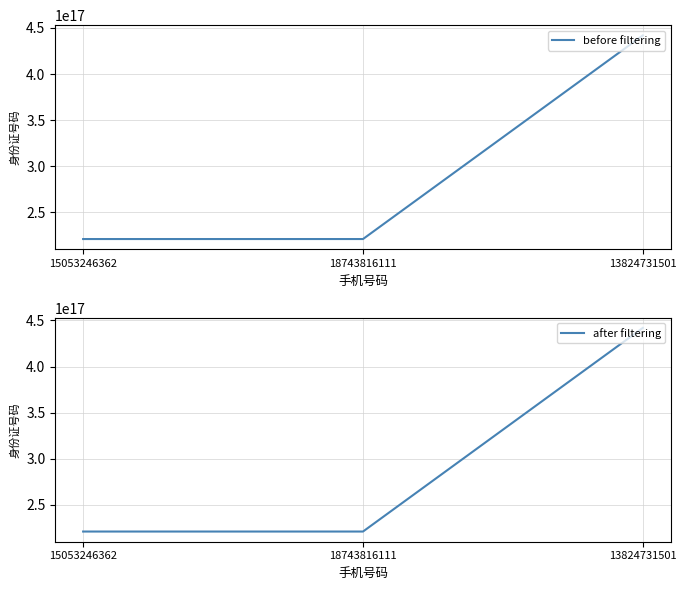

Reading left to right, transcribe all the data shown in this chart.

before filtering: 15053246362=220724199601201472	18743816111=220724198701201504	13824731501=442000198807068160
after filtering: 15053246362=220724199601201472	18743816111=220724198701201504	13824731501=442000198807068160